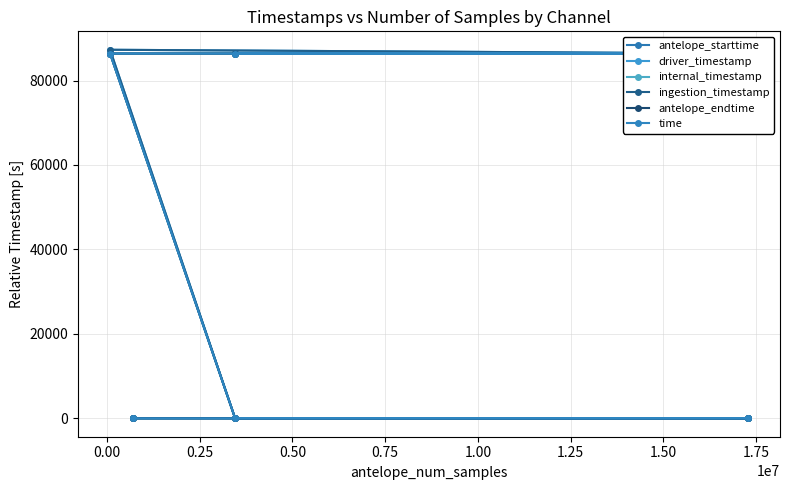

True or false: antelope_starttime has more than 2 points higher than both neighbors.

False